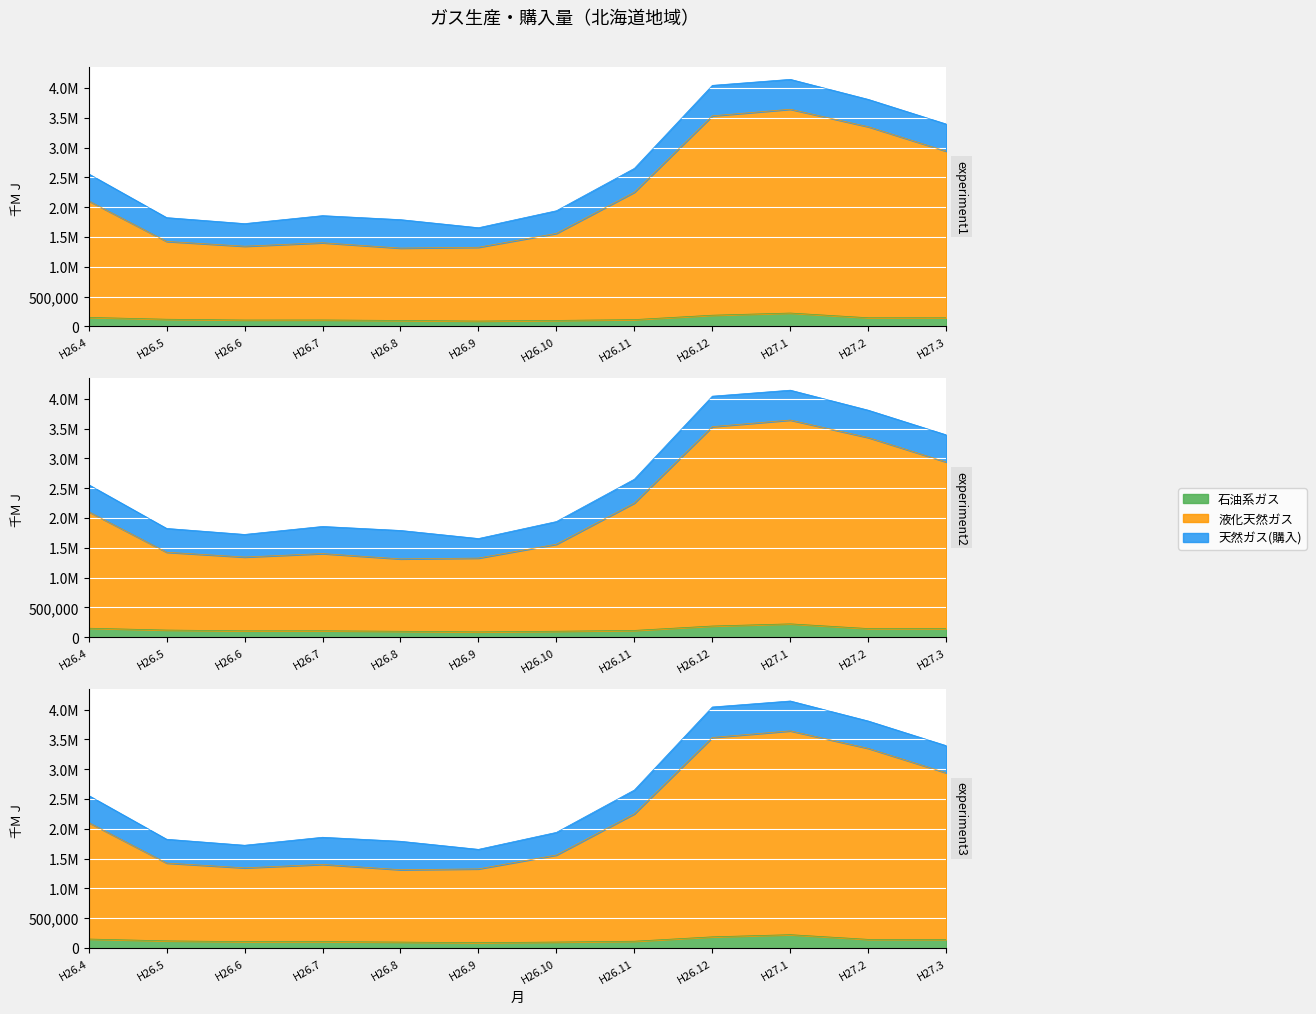

The 液化天然ガス series shows 1559594 at H26.10. True or false?

True